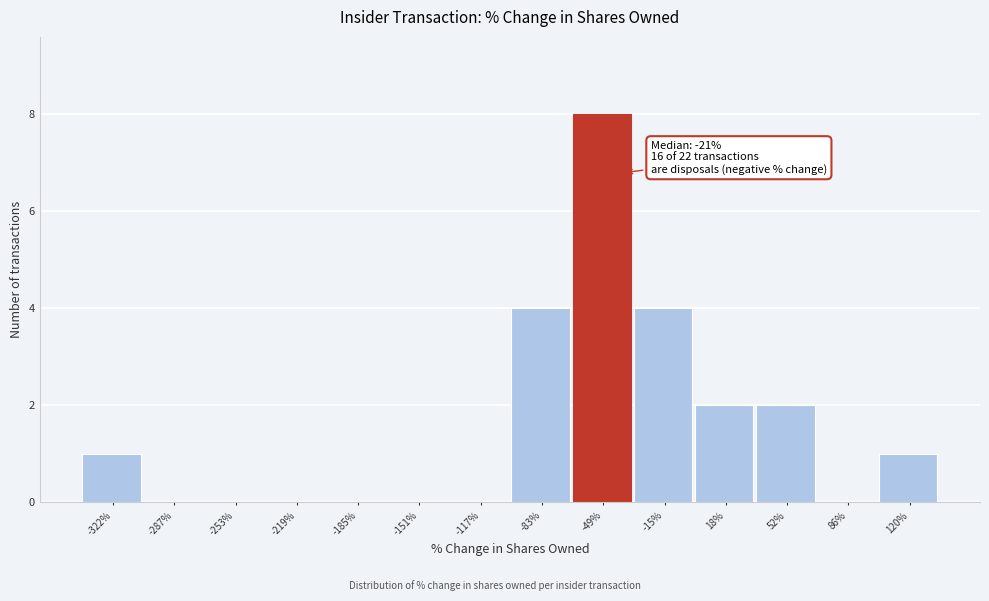

Reading left to right, what are all the values shown in this chart?

-322%=1	-287%=0	-253%=0	-219%=0	-185%=0	-151%=0	-117%=0	-83%=4	-49%=8	-15%=4	18%=2	52%=2	86%=0	120%=1